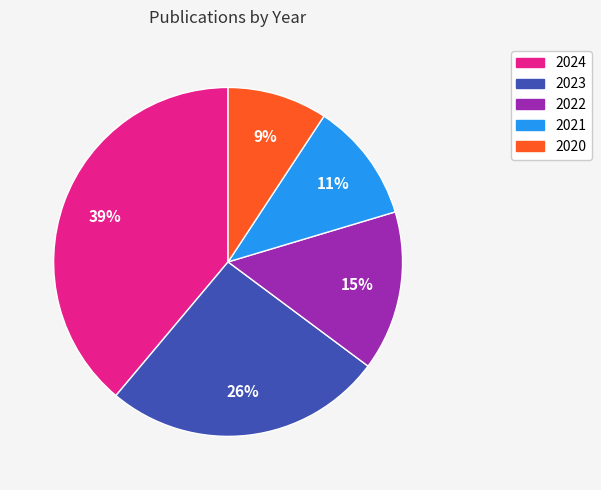

Is the sum of 2024 and 2022 greater than half?

Yes